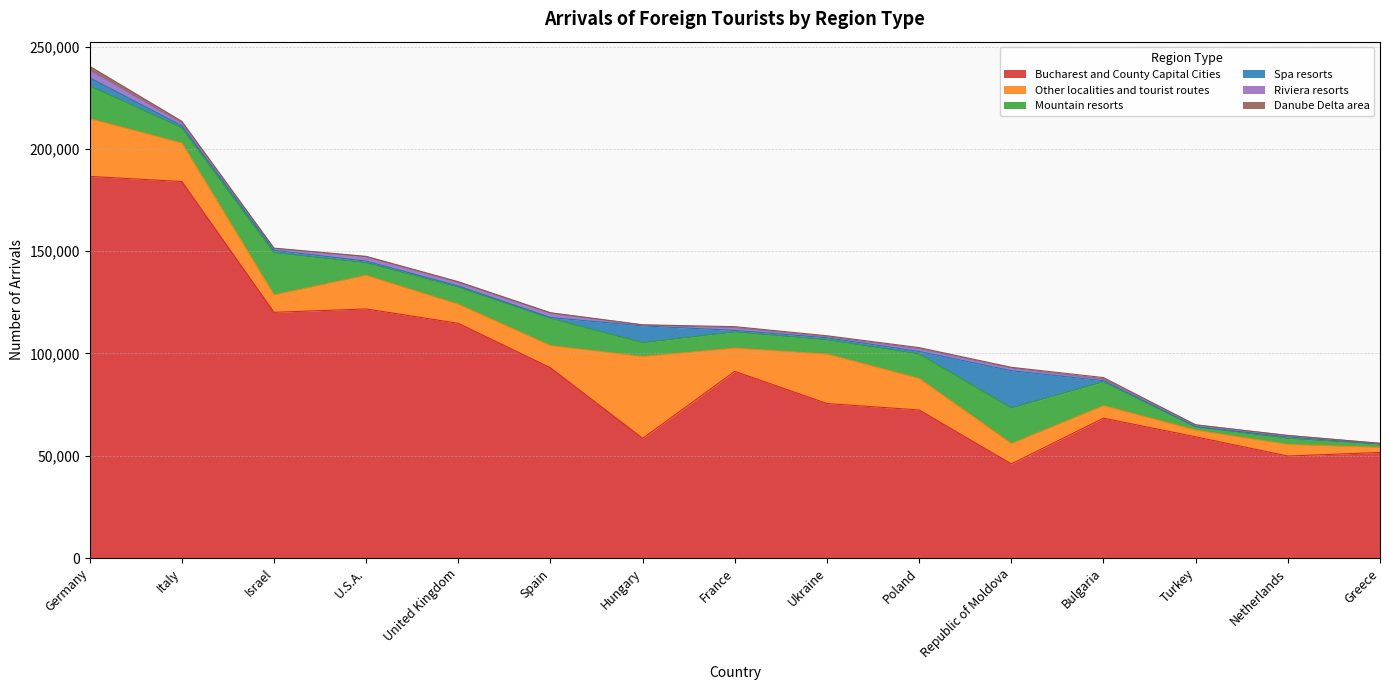

At which category is the sum across all series the highest?

Germany